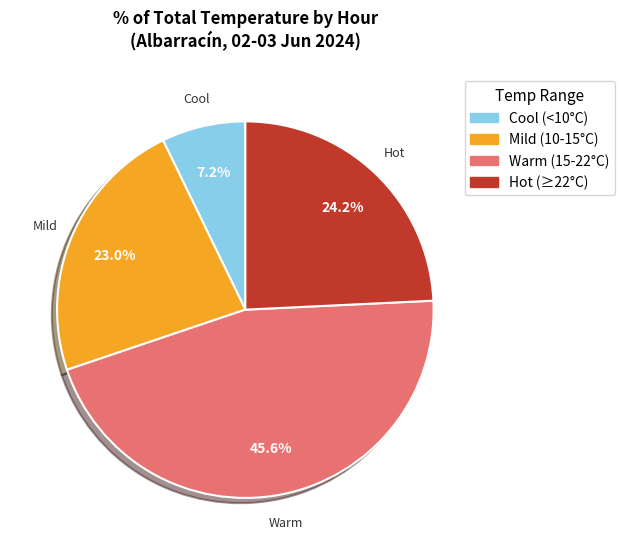

Approximately how many times larger is the value at Mild (10-15°C) compared to Cool (<10°C)?

3.2